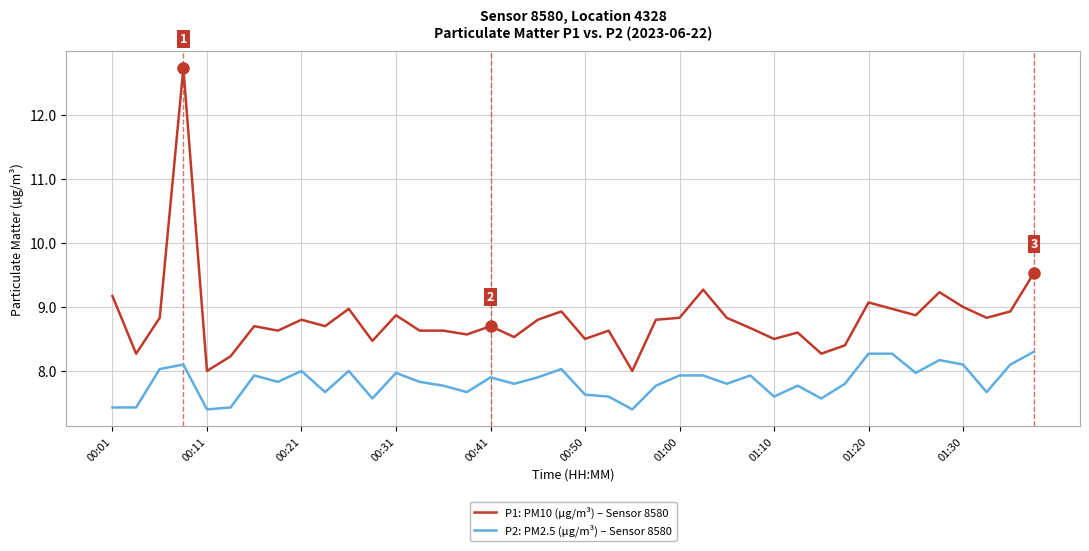

List the series in order of their peak value, lowest first.

P2: PM2.5 (µg/m³) – Sensor 8580, P1: PM10 (µg/m³) – Sensor 8580